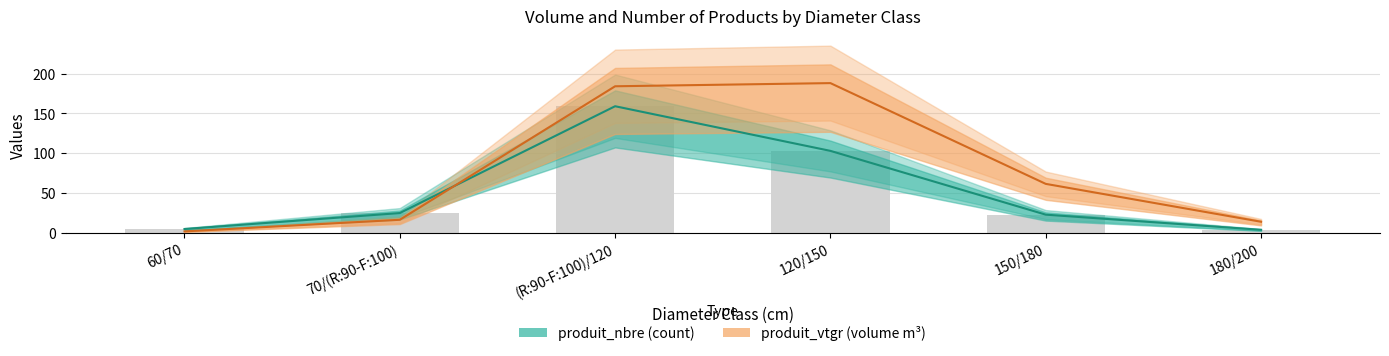

What is the approximate value of produit_vtgr at (R:90-F:100)/120?

184.0